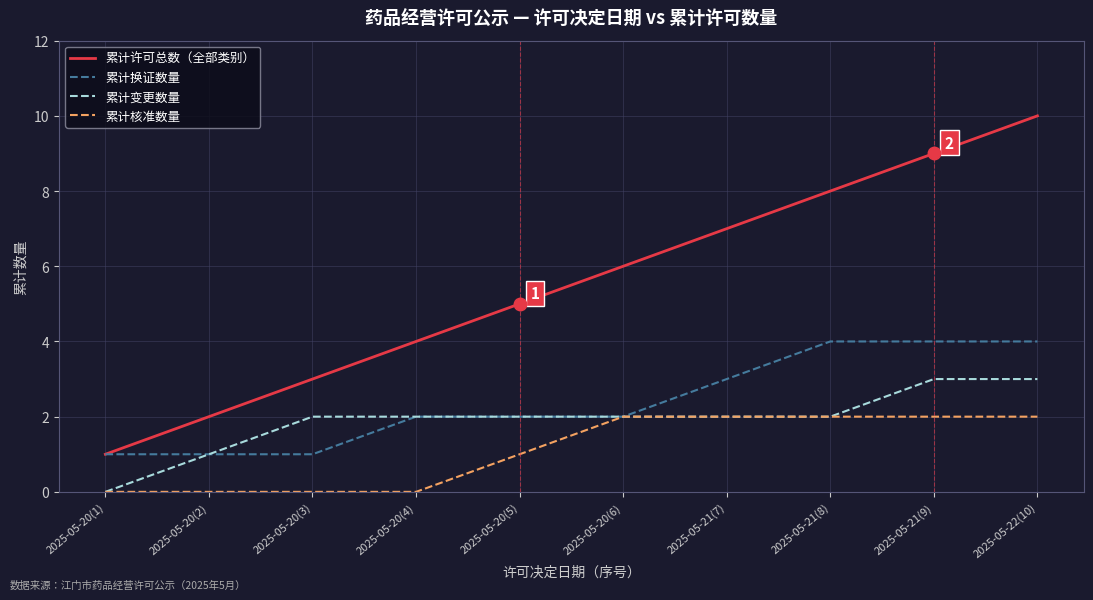

The 累计换证数量 series shows 1 at 2025-05-20(3). True or false?

True